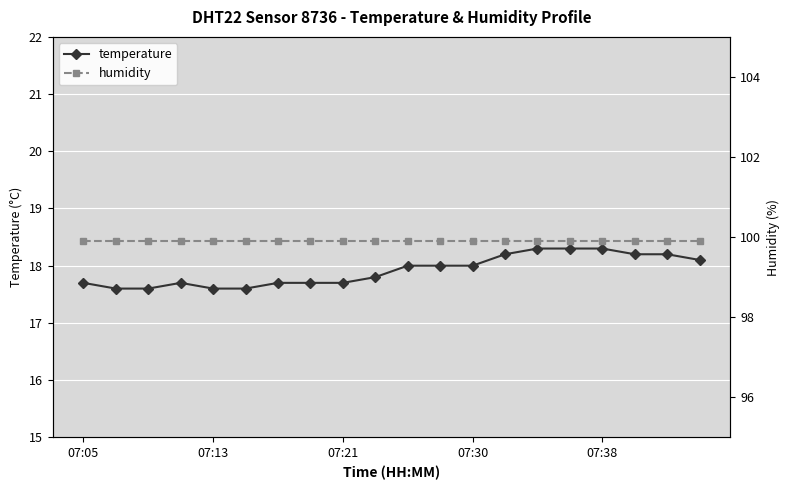

Where is humidity nearest to the value 99?

07:05